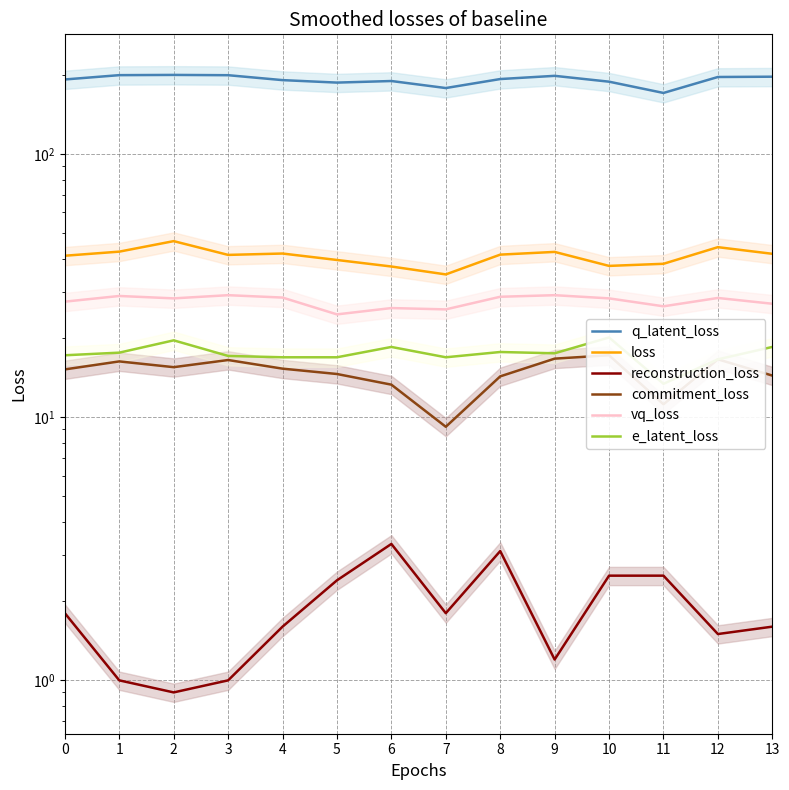

What is the sum of all loss values?

571.6